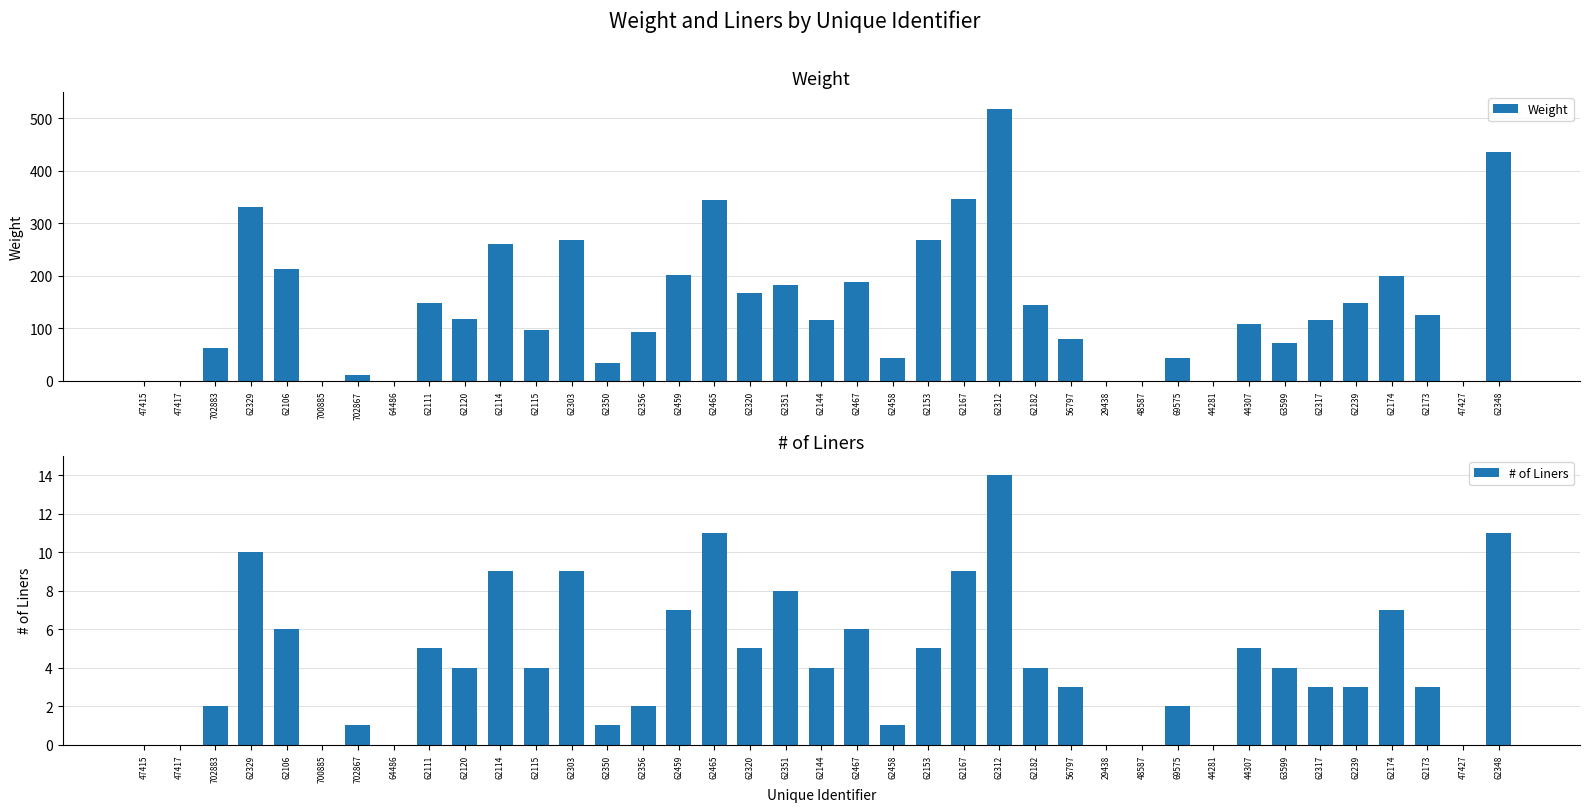

List the series in order of their peak value, highest first.

Weight, # of Liners